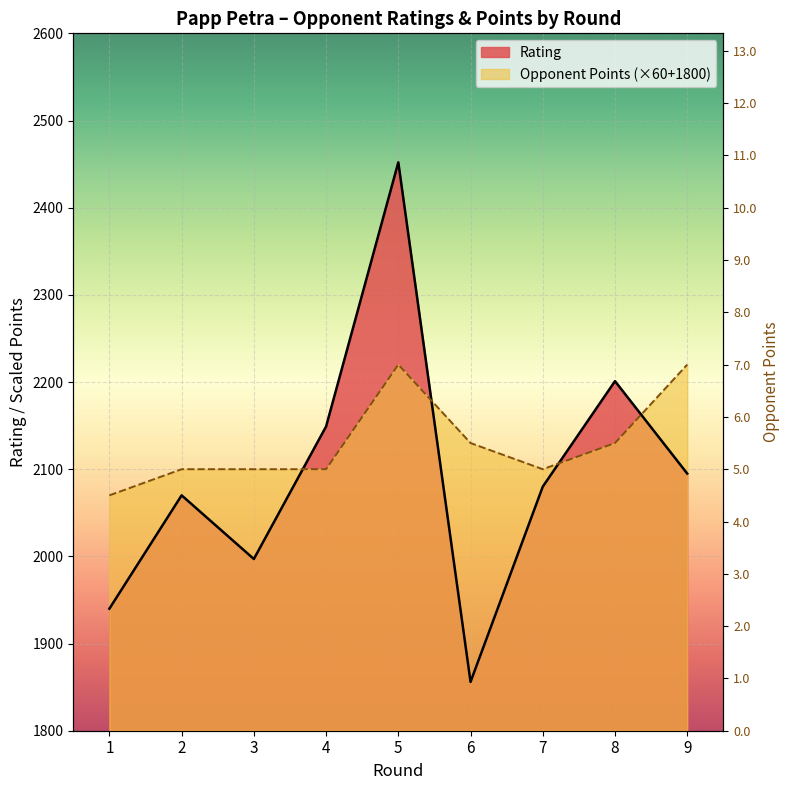

Which series changed the most between 3 and 5?

Rating